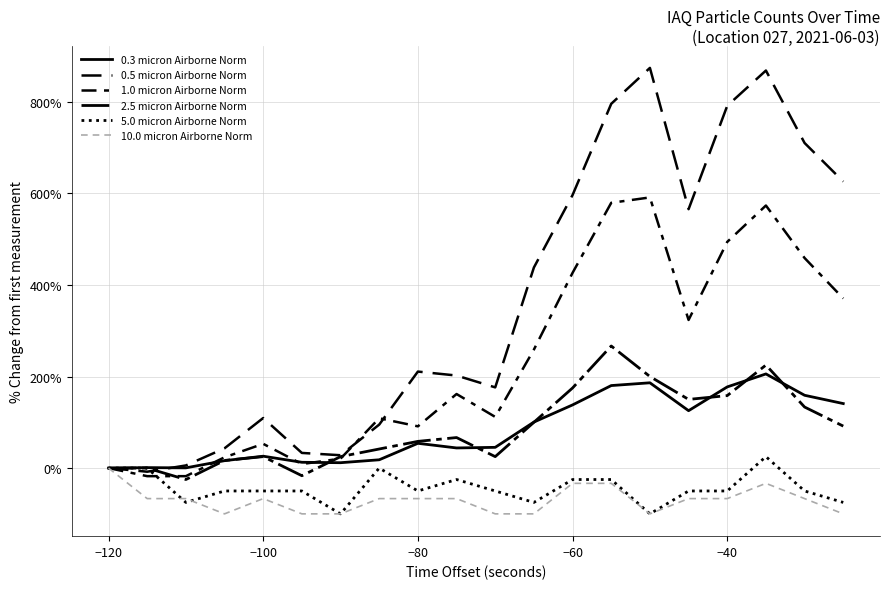

How many lines are shown in the chart?

6